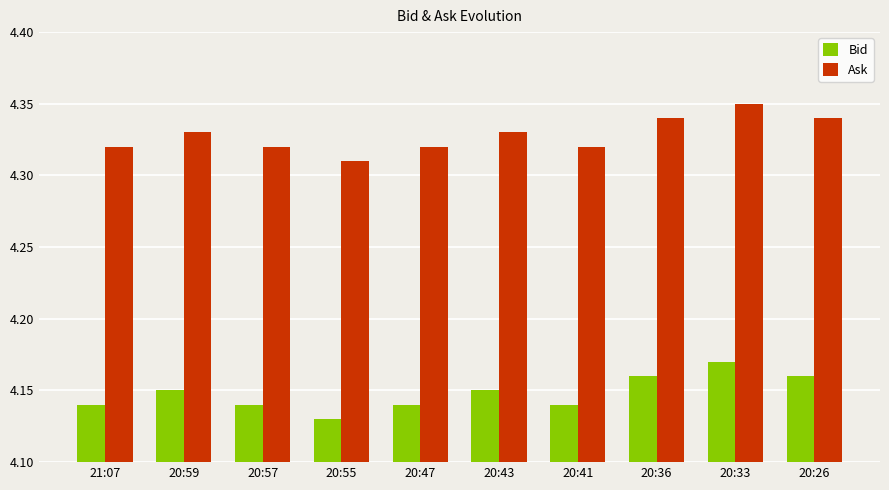

Which series has the largest total across all categories?

Ask